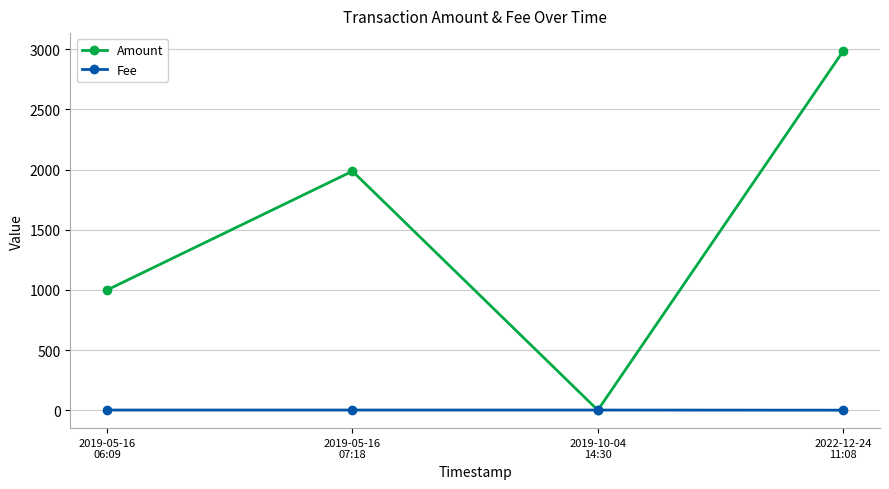

Which series has the widest spread of values?

Amount